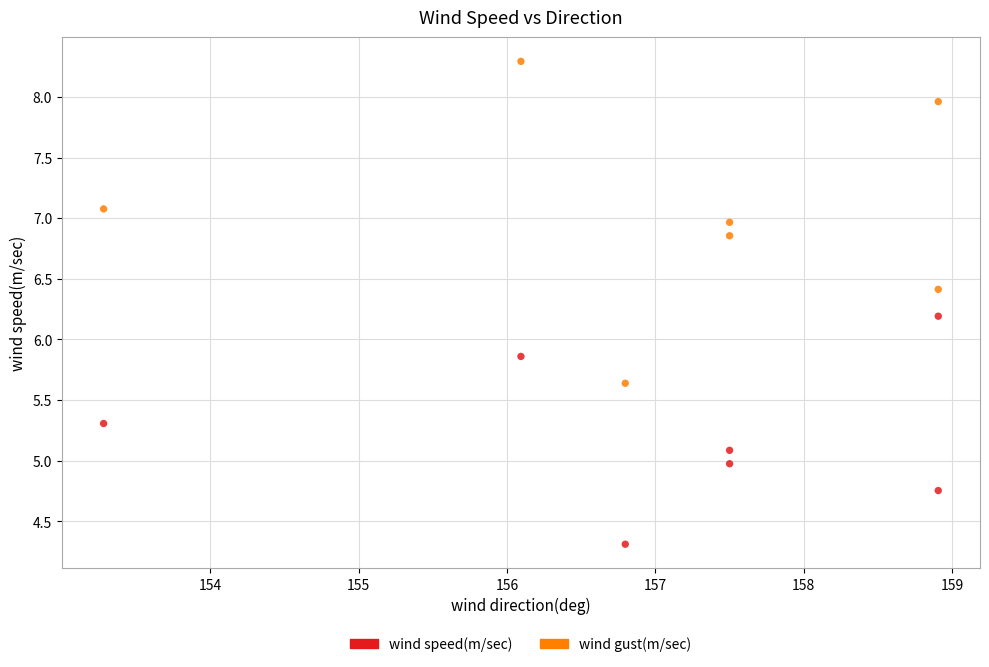

Across all series, what Y value is closest to 6?

5.9